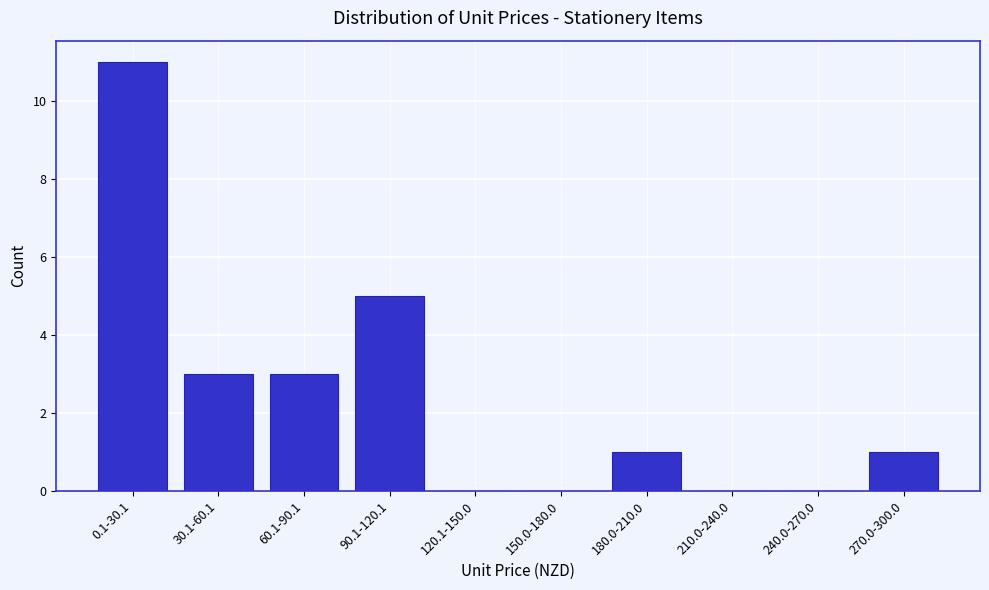

Reading left to right, what are all the values shown in this chart?

0.1-30.1=11	30.1-60.1=3	60.1-90.1=3	90.1-120.1=5	120.1-150.0=0	150.0-180.0=0	180.0-210.0=1	210.0-240.0=0	240.0-270.0=0	270.0-300.0=1